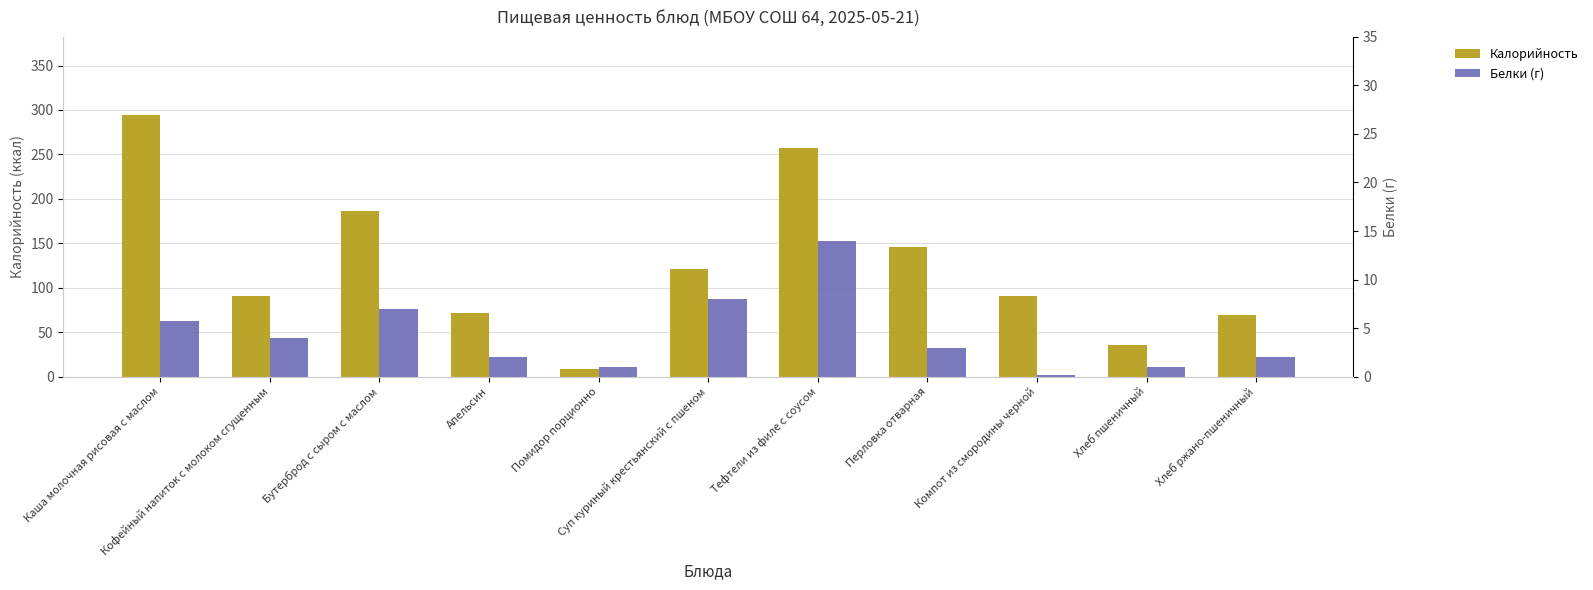

Reading left to right, transcribe all the data shown in this chart.

Калорийность: Каша молочная рисовая с маслом=294.0	Кофейный напиток с молоком сгущенным=91.0	Бутерброд с сыром с маслом=186.0	Апельсин=72.0	Помидор порционно=9.0	Суп куриный крестьянский с пшеном=121.0	Тефтели из филе с соусом=257.0	Перловка отварная=146.0	Компот из смородины черной=90.8	Хлеб пшеничный=36.0	Хлеб ржано-пшеничный=69.0
Белки (г): Каша молочная рисовая с маслом=5.8	Кофейный напиток с молоком сгущенным=4.0	Бутерброд с сыром с маслом=7.0	Апельсин=2.0	Помидор порционно=1.0	Суп куриный крестьянский с пшеном=8.0	Тефтели из филе с соусом=14.0	Перловка отварная=3.0	Компот из смородины черной=0.1	Хлеб пшеничный=1.0	Хлеб ржано-пшеничный=2.0